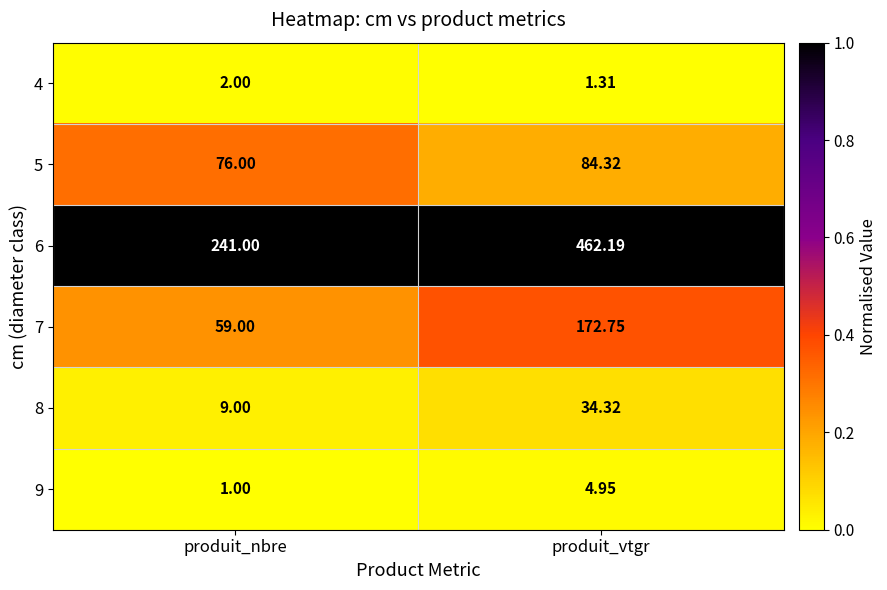

Which category has the lowest value in the 7 series?

produit_nbre